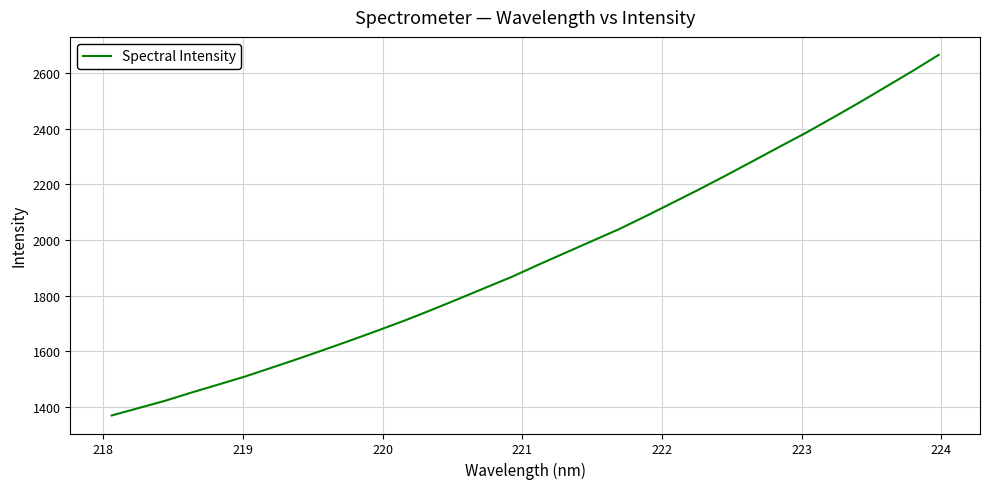

What is the difference between the maximum and minimum values?

1295.1